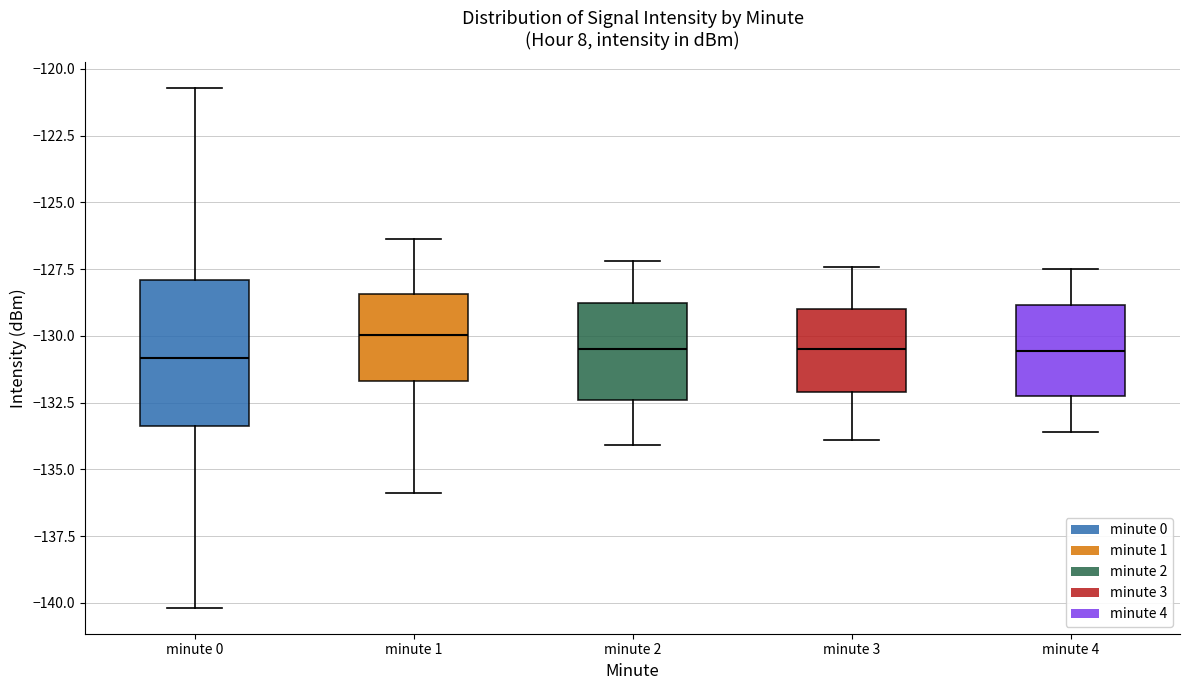

Reading left to right, transcribe this box plot: for each box, give where its median line is, the range the box spans, and where its two whiskers end, as read against the y-axis. The values are not printed on the chart, so give them approximately, as read against the axis.

minute 0: median -131.0, box -133.5 to -128.0, whiskers -140.0 to -120.5
minute 1: median -130.0, box -131.5 to -128.5, whiskers -136.0 to -126.5
minute 2: median -130.5, box -132.5 to -128.5, whiskers -134.0 to -127.0
minute 3: median -130.5, box -132.0 to -129.0, whiskers -134.0 to -127.5
minute 4: median -130.5, box -132.0 to -129.0, whiskers -133.5 to -127.5